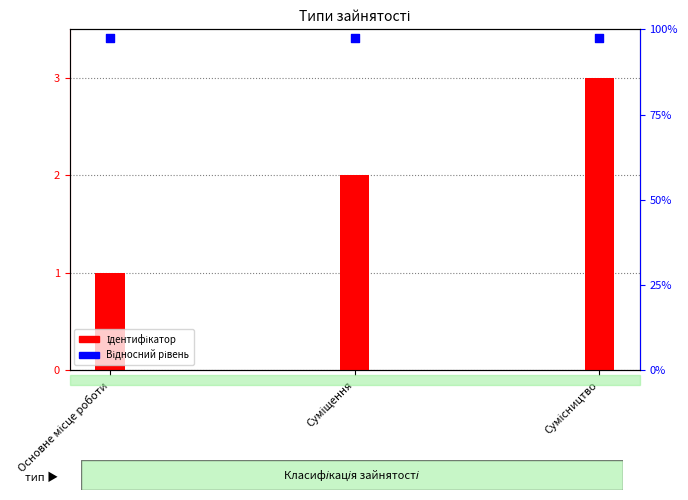

At how many categories does at least one series exceed 2?

3